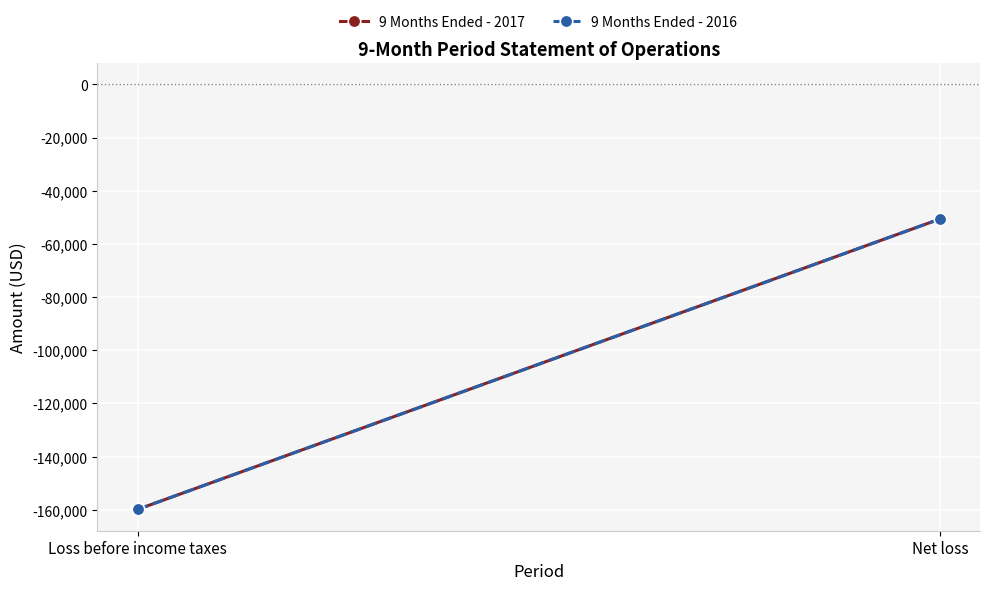

What is the label of the 2nd point from the left?

Net loss